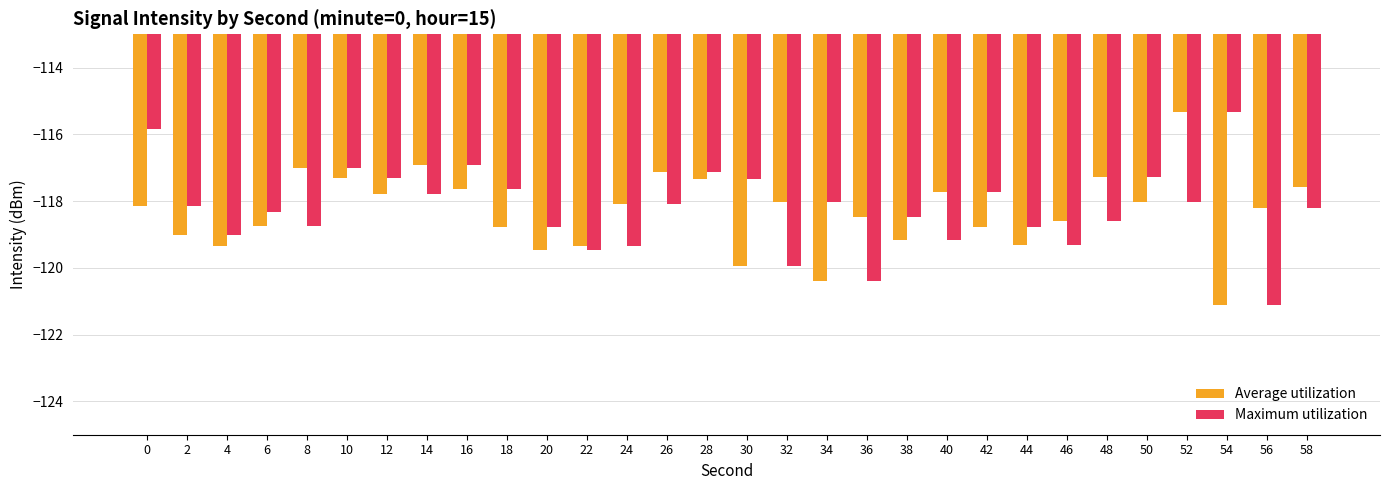

Is it true that Average utilization equals -117.3 at 10?

True